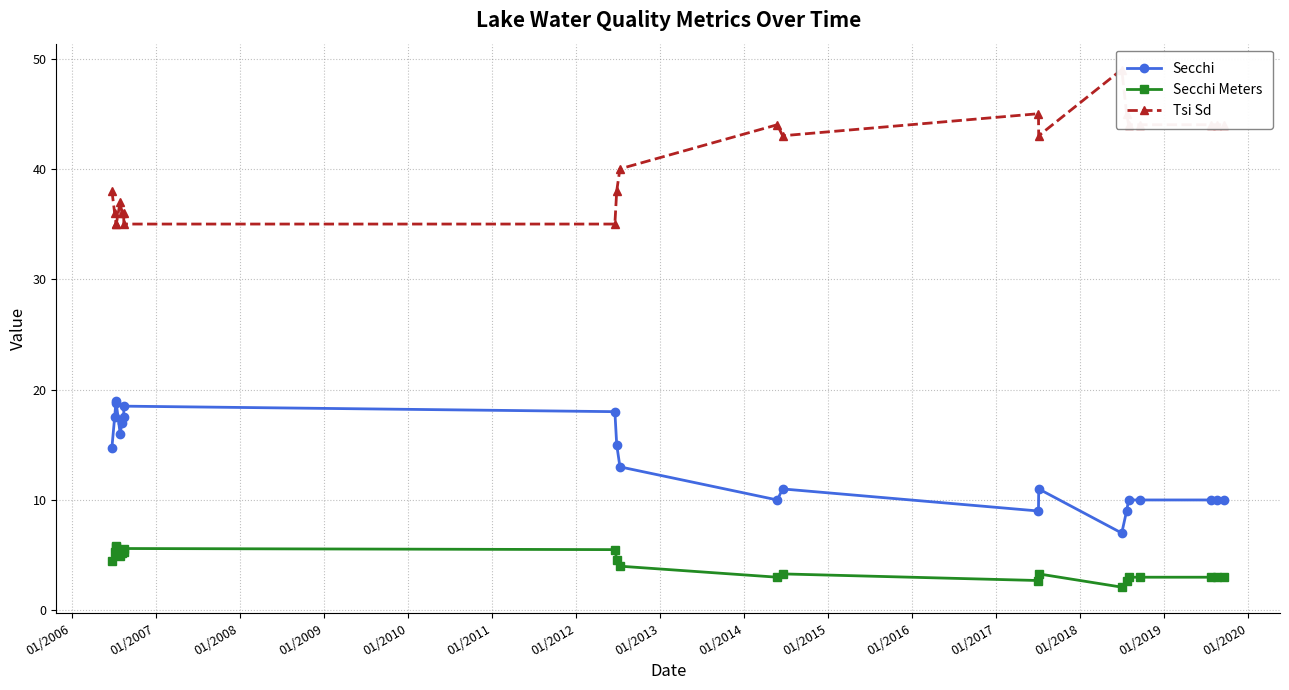

Reading right to left, list all the values displayed in this chart.

Secchi: 10.0	10.0	10.0	10.0	10.0	9.0	7.0	11.0	9.0	11.0	10.0	13.0	15.0	18.0	18.5	17.5	17.0	16.0	18.8	19.0	17.5	14.8
Secchi Meters: 3.0	3.0	3.0	3.0	3.0	2.7	2.1	3.3	2.7	3.3	3.0	4.0	4.6	5.5	5.6	5.3	5.2	4.9	5.7	5.8	5.3	4.5
Tsi Sd: 44.0	44.0	44.0	44.0	44.0	45.0	49.0	43.0	45.0	43.0	44.0	40.0	38.0	35.0	35.0	36.0	36.0	37.0	35.0	35.0	36.0	38.0